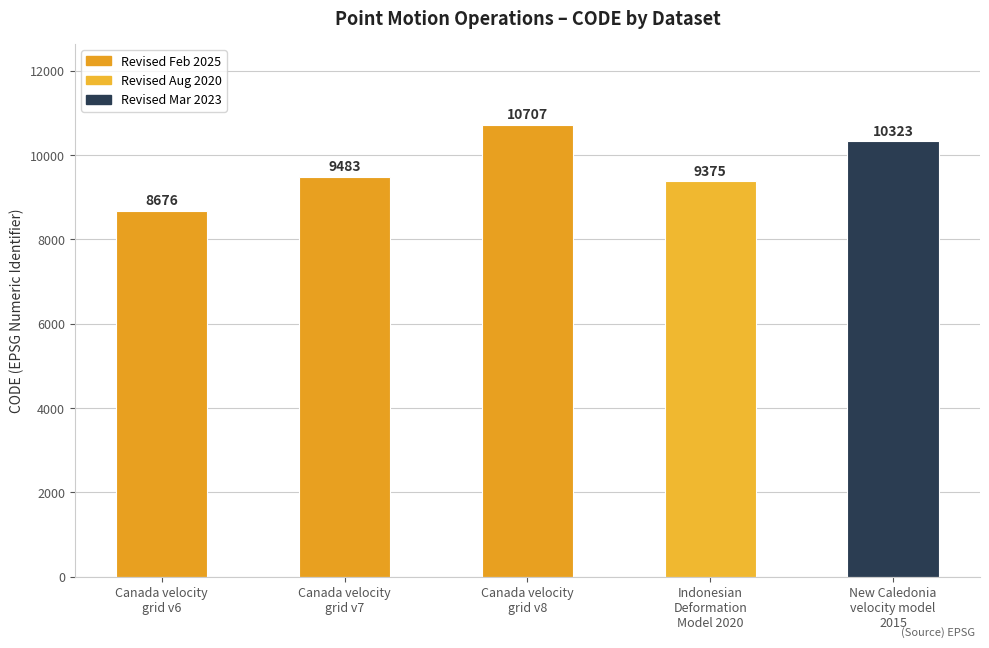

How many distinct data groups are displayed?

1